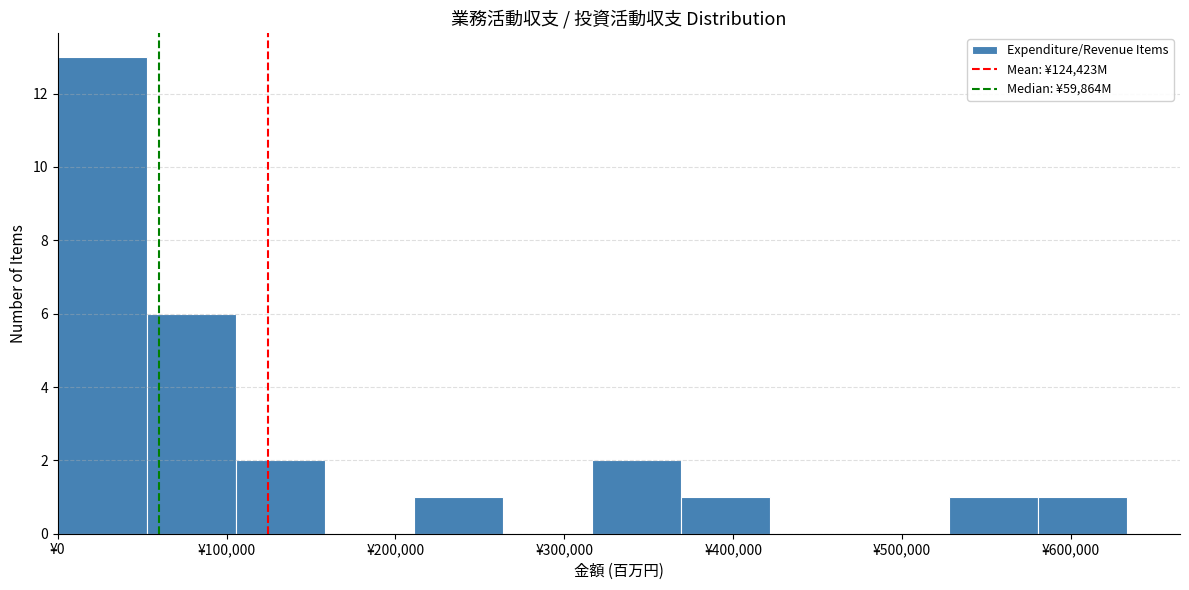

Reading left to right, list every bar in this chart as the range it spans on the x-axis followed by its height. Neither the bar edges nor the heights are printed on the chart, so give them approximately, as read against the axes.

0 to 50000: 13
50000 to 110000: 6
110000 to 160000: 2
160000 to 210000: 0
210000 to 260000: 1
260000 to 320000: 0
320000 to 370000: 2
370000 to 420000: 1
420000 to 470000: 0
470000 to 530000: 0
530000 to 580000: 1
580000 to 630000: 1